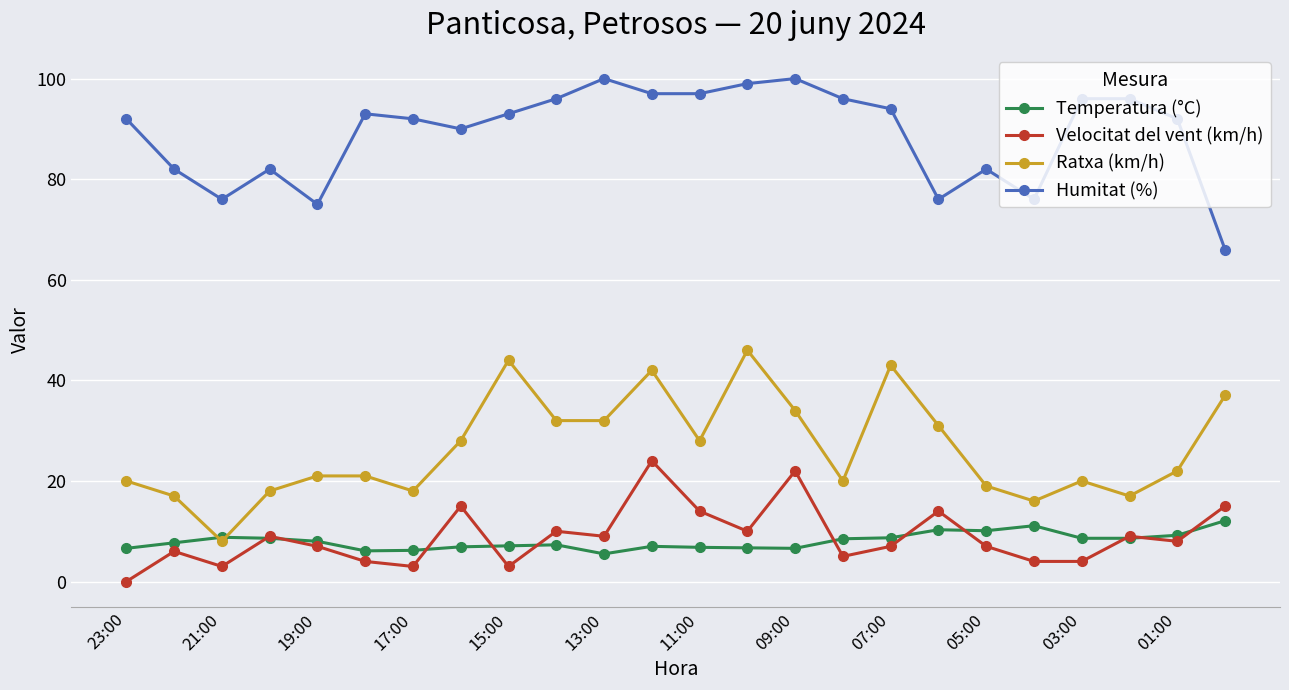

Count the number of categories in the chart.

24